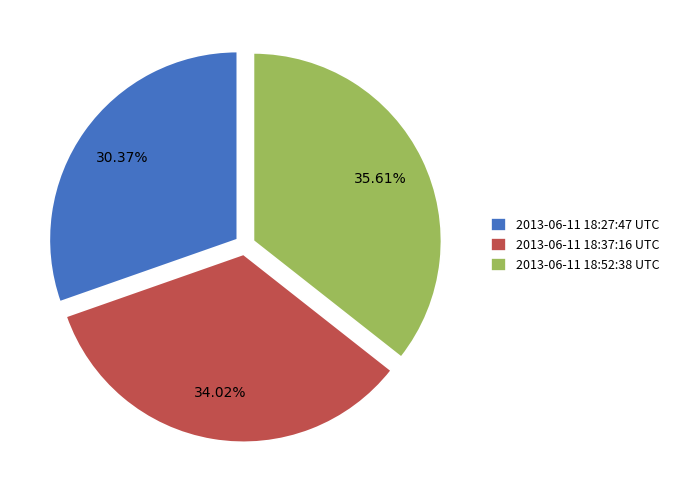

Which category has the biggest portion of the pie?

2013-06-11 18:52:38 UTC